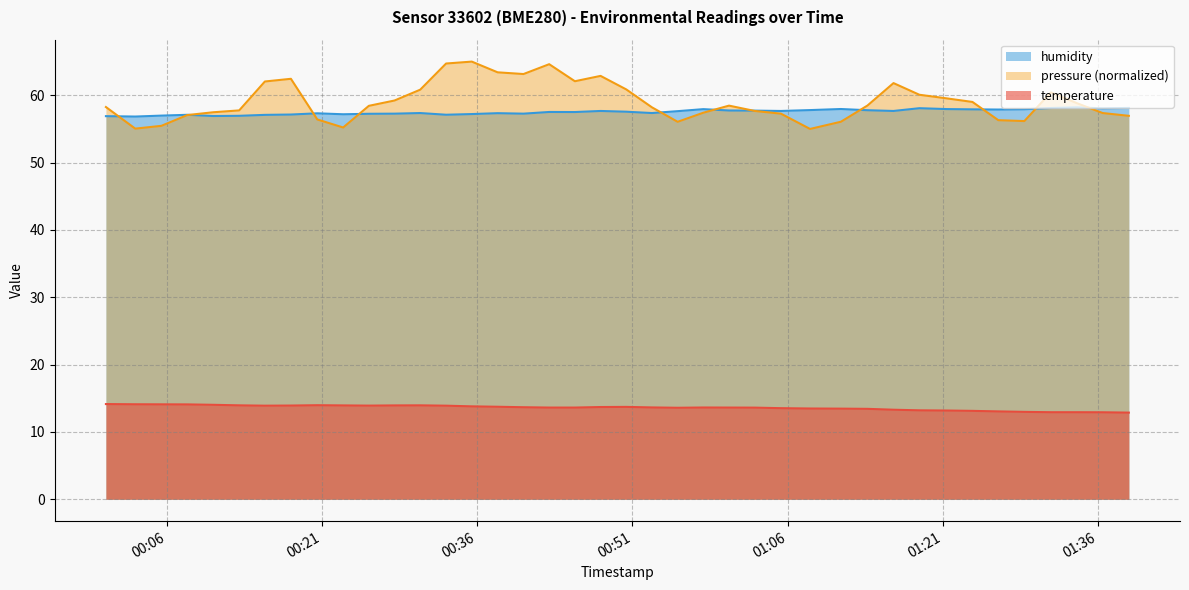

Where does the temperature series first go above 13?

2023-06-14T00:00:06